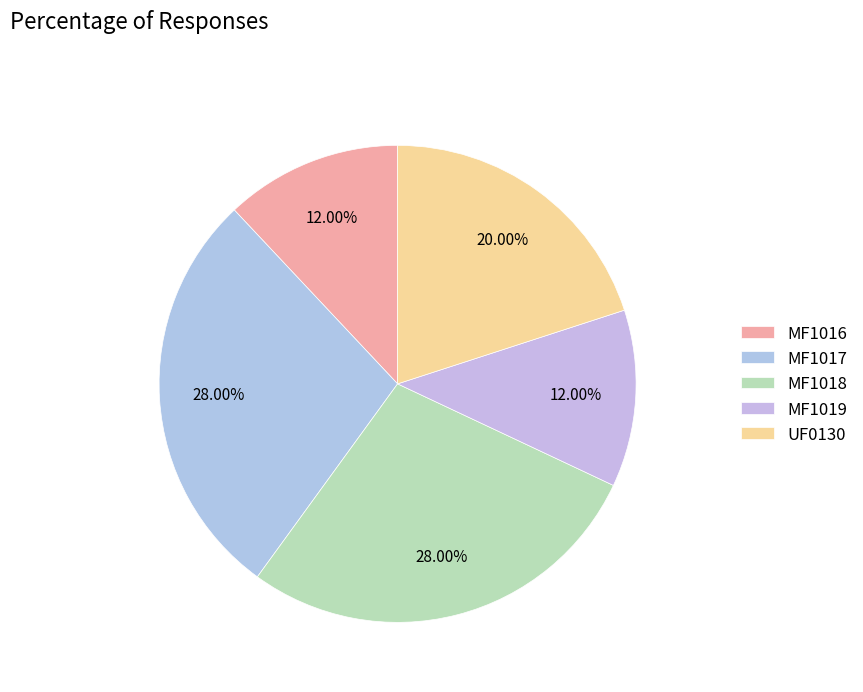

True or false: MF1018 accounts for 37% of the total.

False